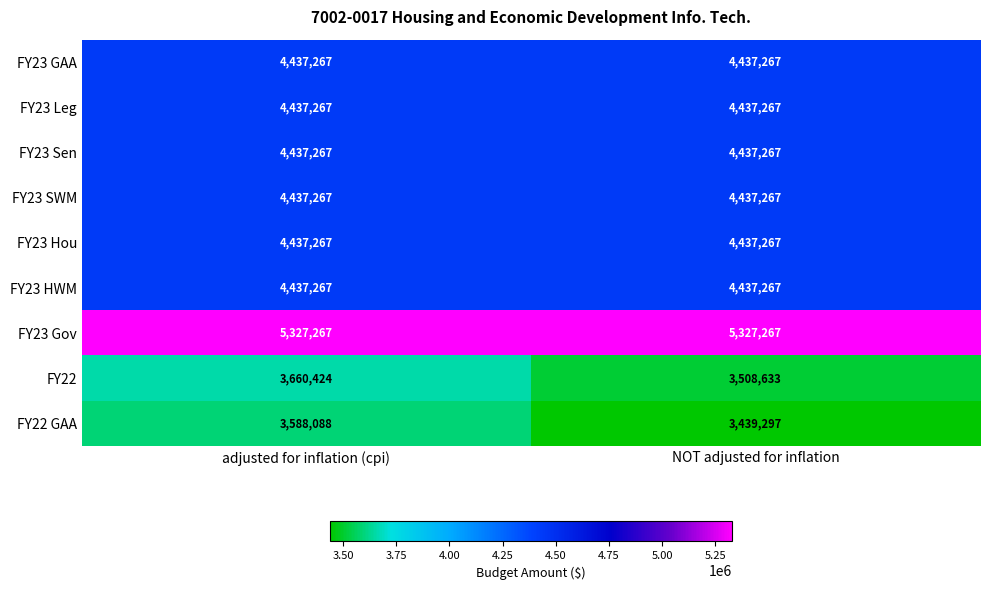

Reading left to right, transcribe all the data shown in this chart.

FY23 GAA: adjusted for inflation (cpi)=4437267	NOT adjusted for inflation=4437267
FY23 Leg: adjusted for inflation (cpi)=4437267	NOT adjusted for inflation=4437267
FY23 Sen: adjusted for inflation (cpi)=4437267	NOT adjusted for inflation=4437267
FY23 SWM: adjusted for inflation (cpi)=4437267	NOT adjusted for inflation=4437267
FY23 Hou: adjusted for inflation (cpi)=4437267	NOT adjusted for inflation=4437267
FY23 HWM: adjusted for inflation (cpi)=4437267	NOT adjusted for inflation=4437267
FY23 Gov: adjusted for inflation (cpi)=5327267	NOT adjusted for inflation=5327267
FY22: adjusted for inflation (cpi)=3660424	NOT adjusted for inflation=3508633
FY22 GAA: adjusted for inflation (cpi)=3588088	NOT adjusted for inflation=3439297